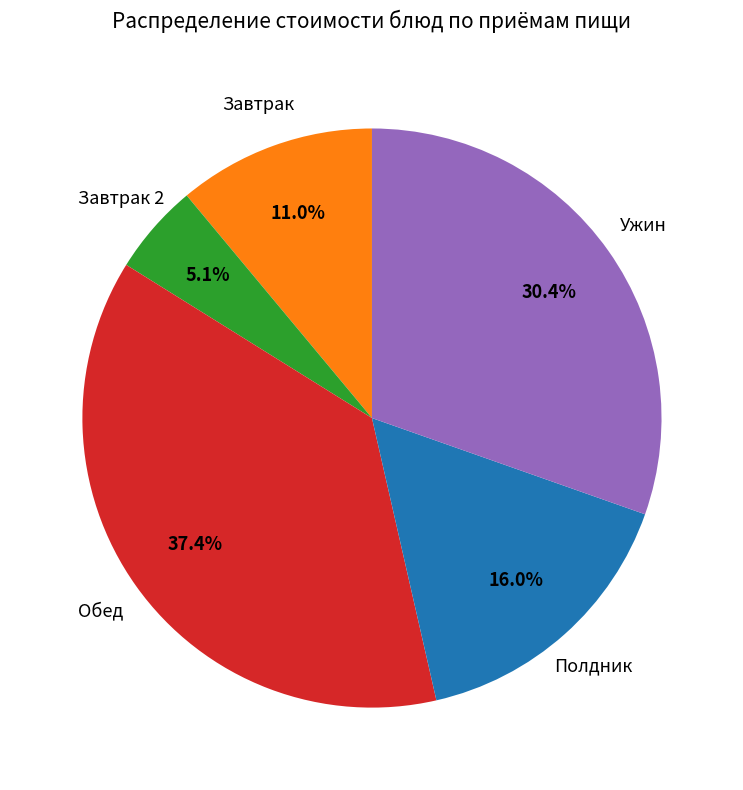

Does any single category account for the majority?

No